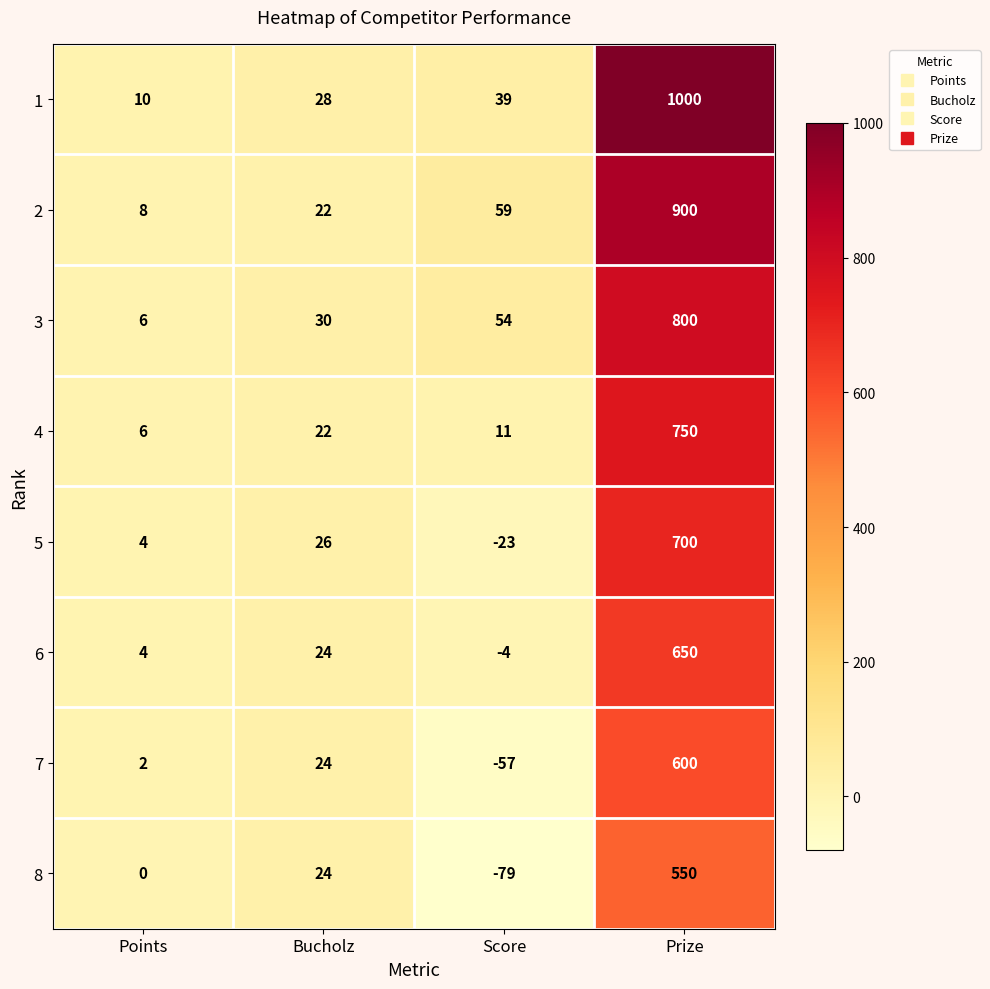

The 7 series shows -57 at Score. True or false?

True